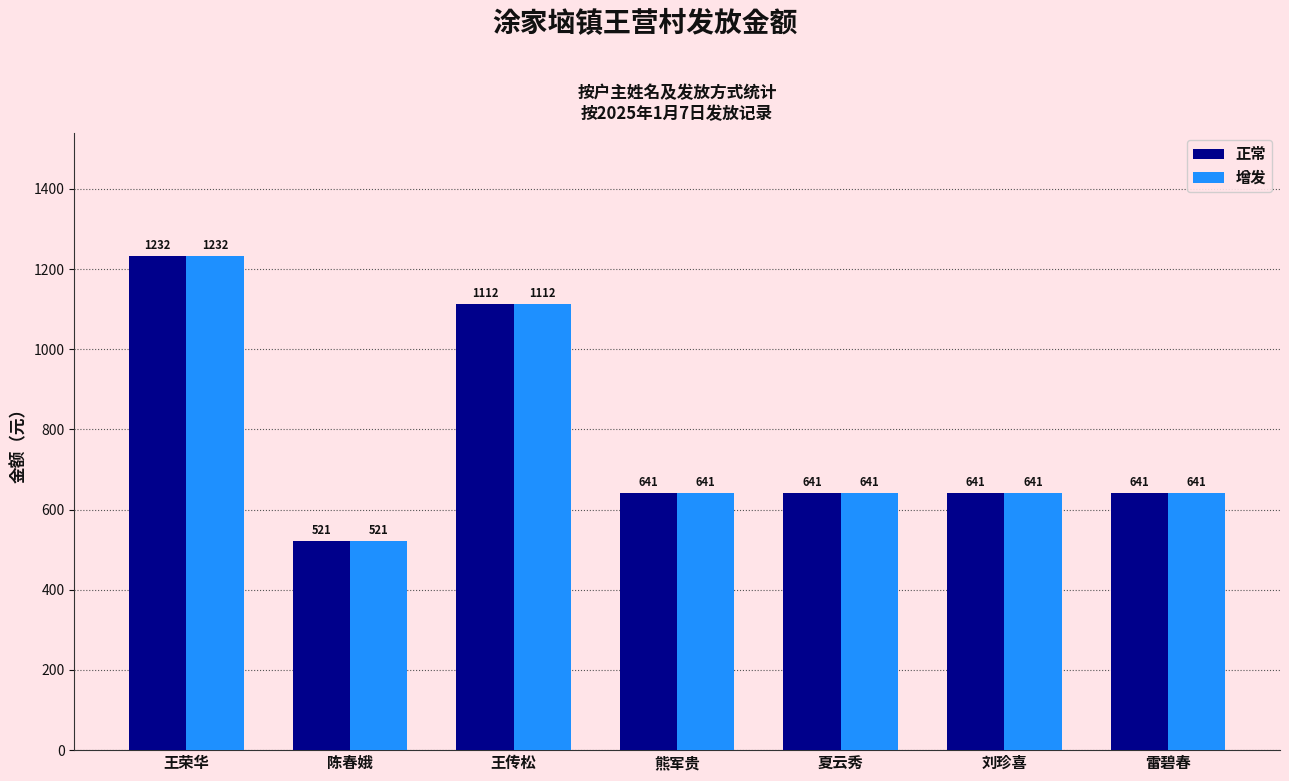

At which category is the sum across all series the highest?

王荣华